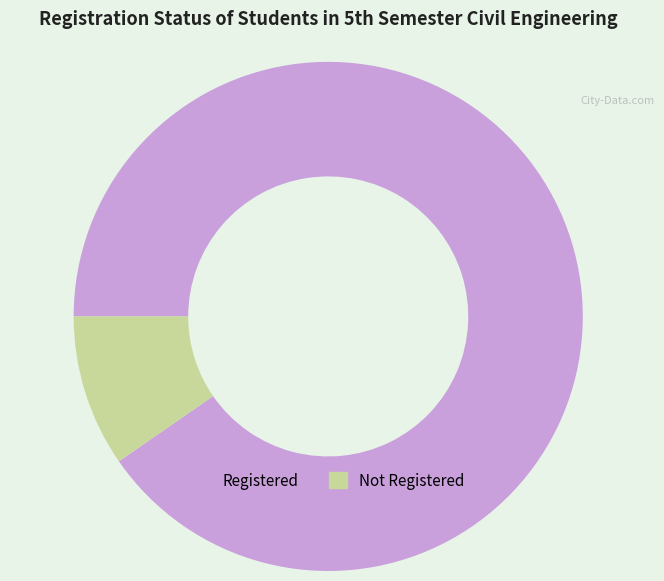

True or false: Registered accounts for 90% of the total.

True